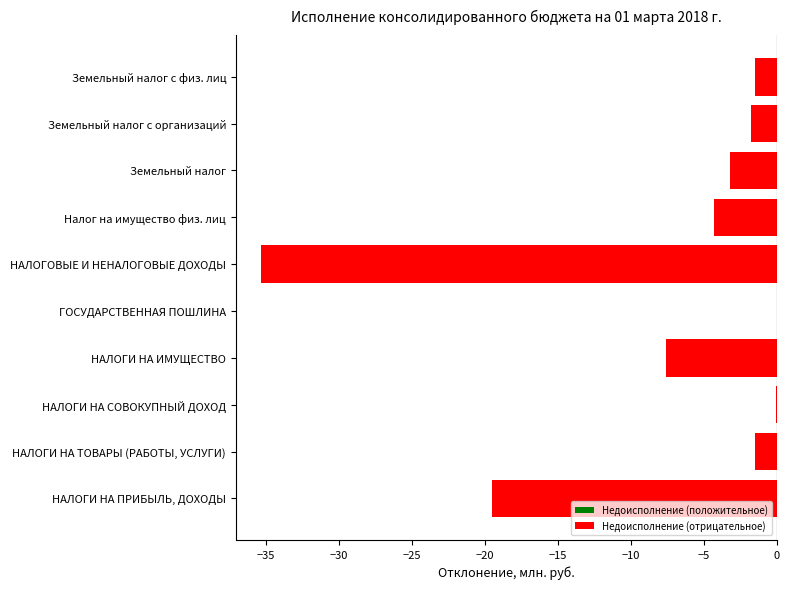

True or false: the data shows -1.5 at Земельный налог с физ. лиц.

True